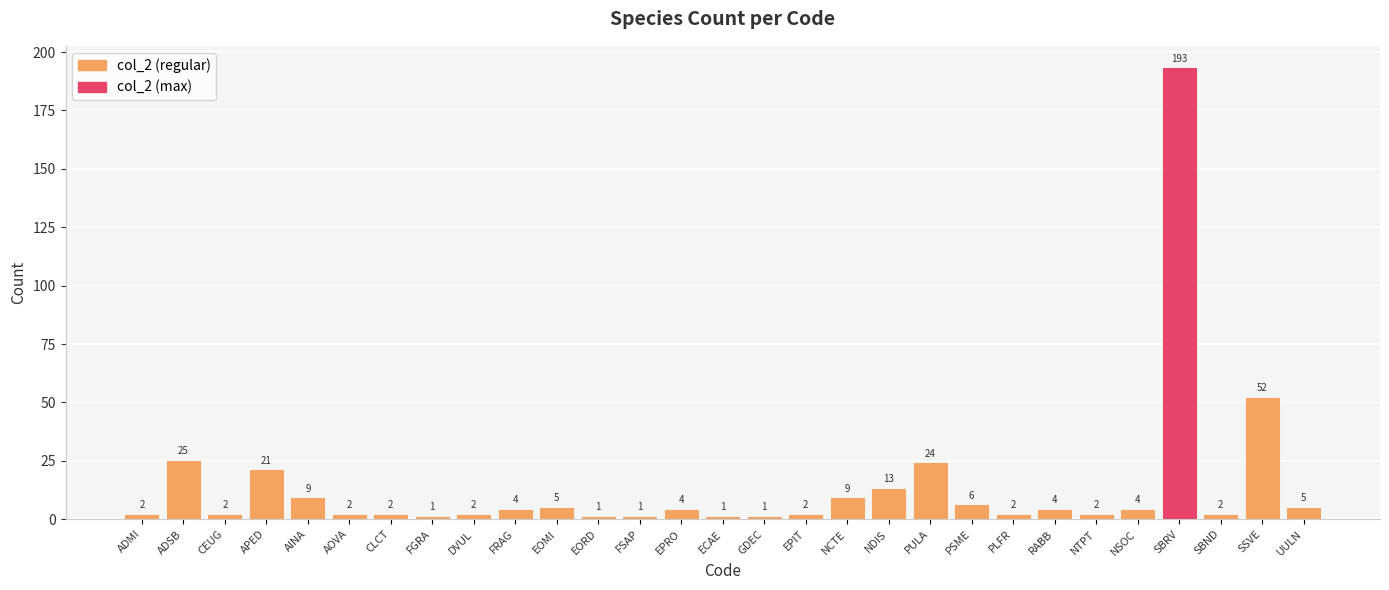

What is the sum of all values?

401